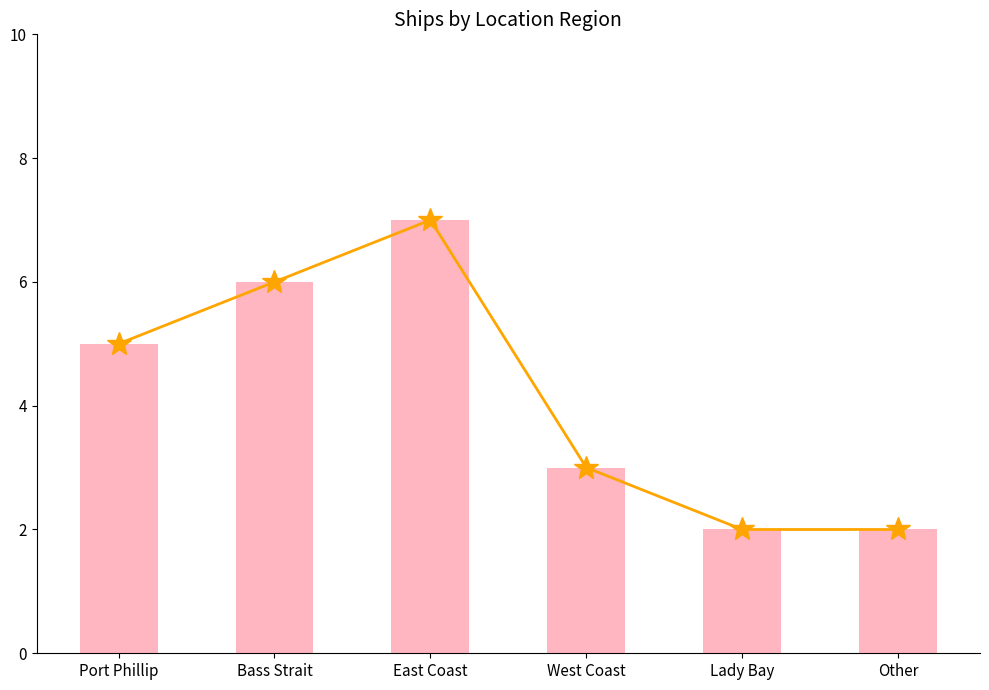

What is the difference between the maximum and minimum values in the Trend series?

5